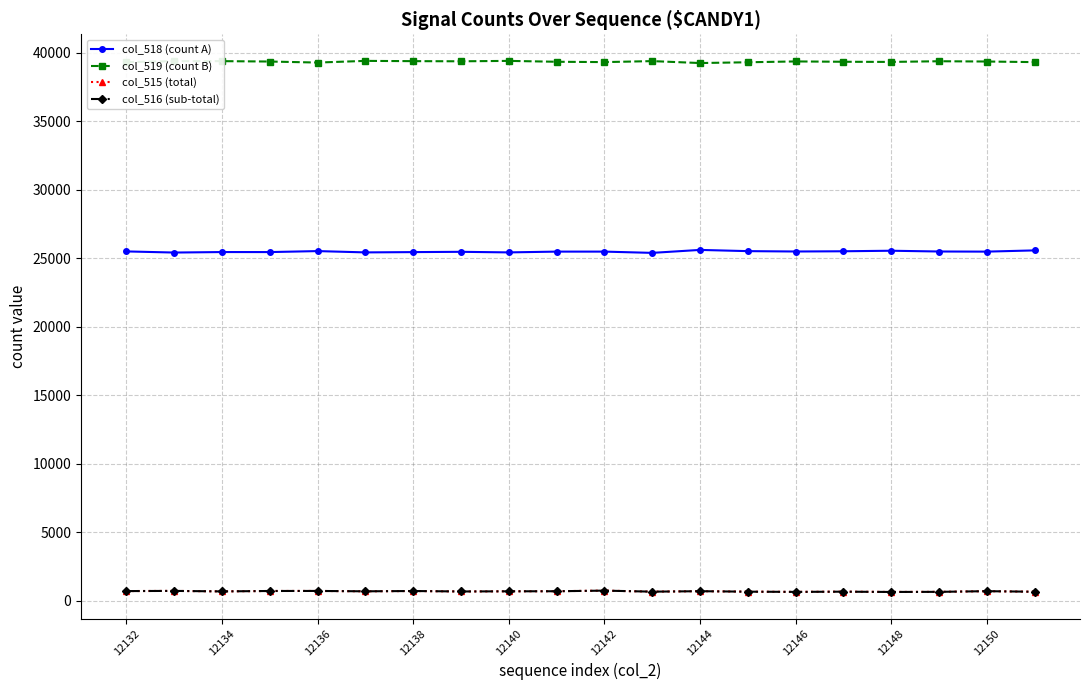

True or false: col_519 (count B) and col_516 (sub-total) intersect in this chart.

False